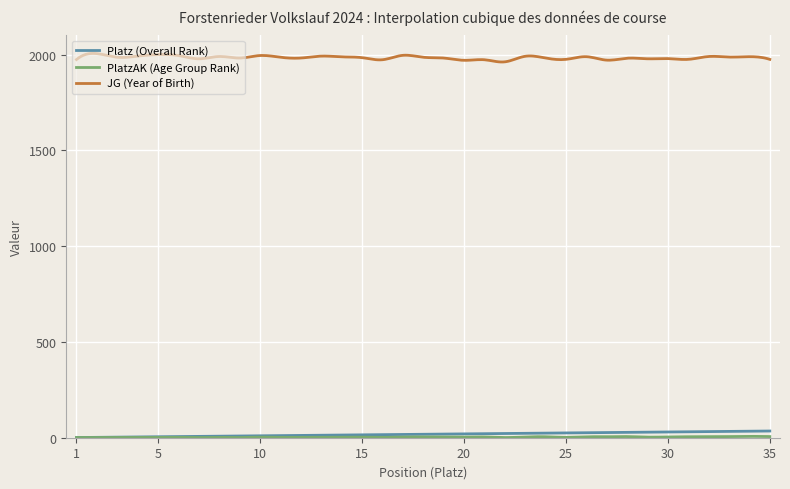

At how many categories does at least one series exceed 1541?

300